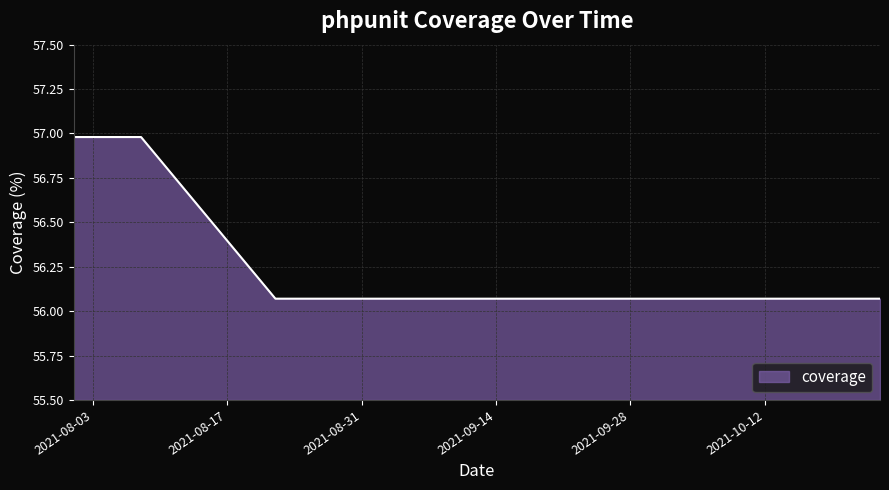

What is the difference between the maximum and minimum values?

0.9